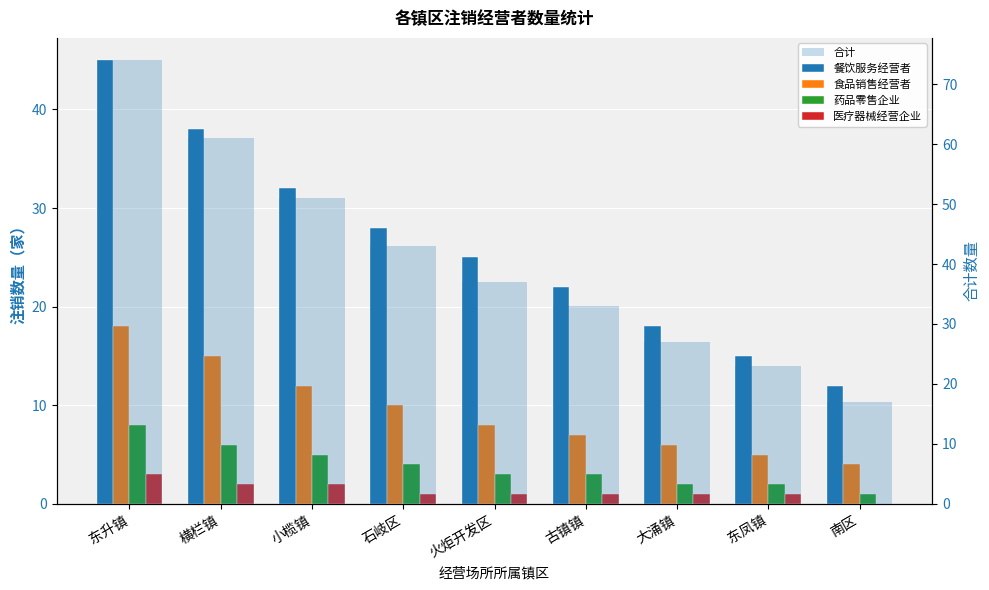

Reading left to right, transcribe all the data shown in this chart.

餐饮服务经营者: 45	38	32	28	25	22	18	15	12
食品销售经营者: 18	15	12	10	8	7	6	5	4
药品零售企业: 8	6	5	4	3	3	2	2	1
医疗器械经营企业: 3	2	2	1	1	1	1	1	0
合计: 74	61	51	43	37	33	27	23	17